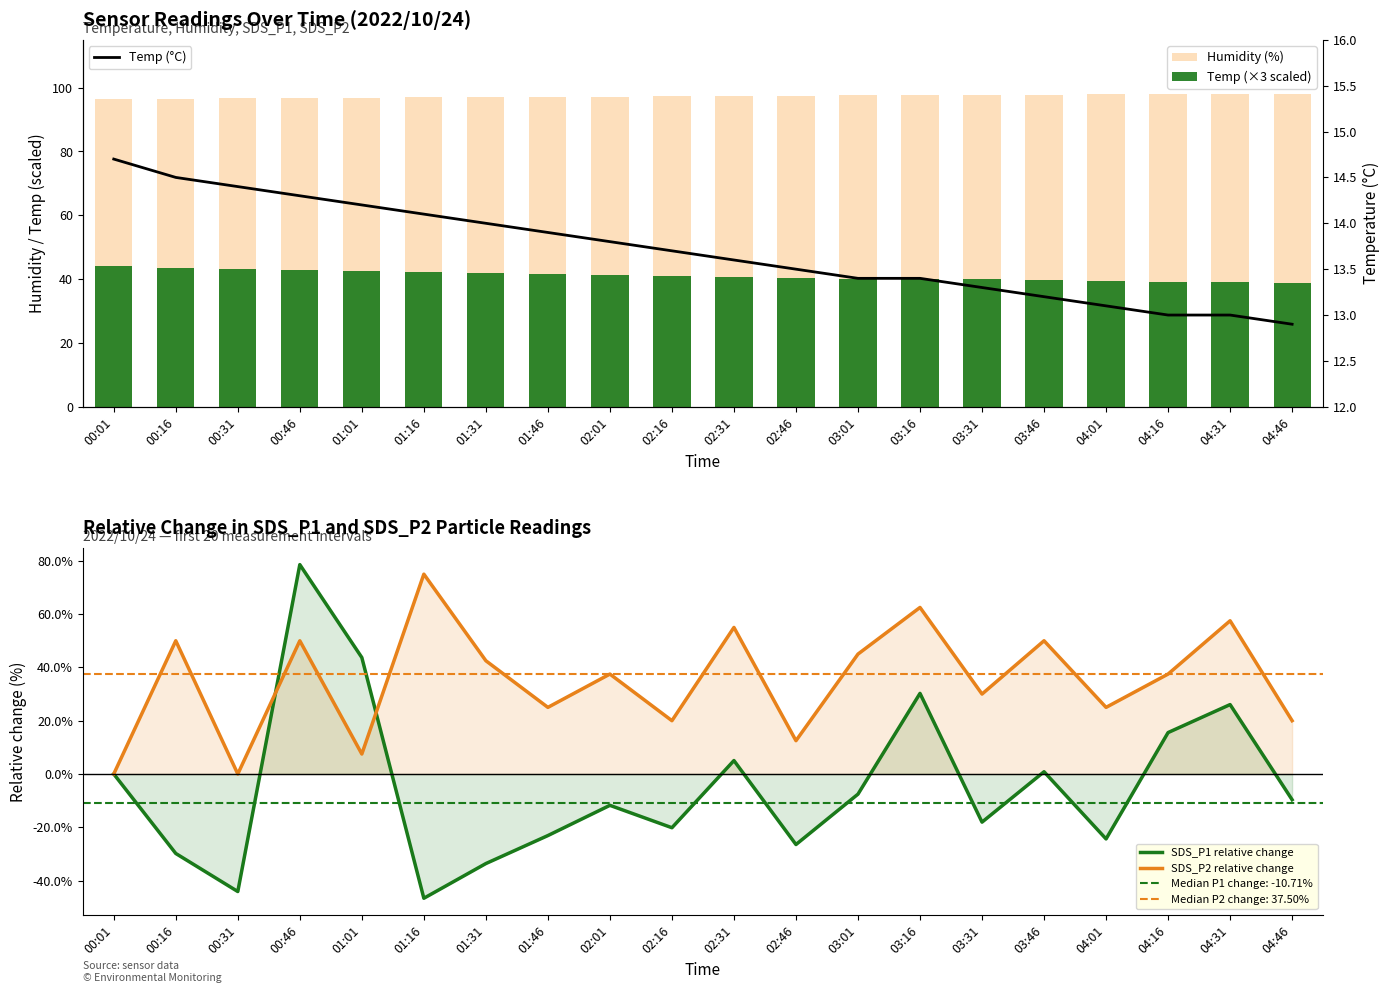

At which category is the sum across all series the highest?

00:46